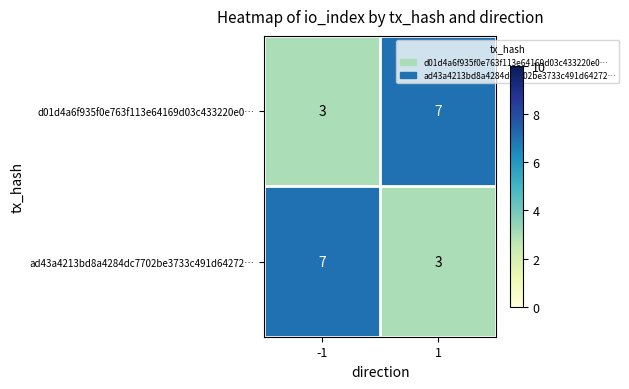

What is the total value across all series at 1?

10